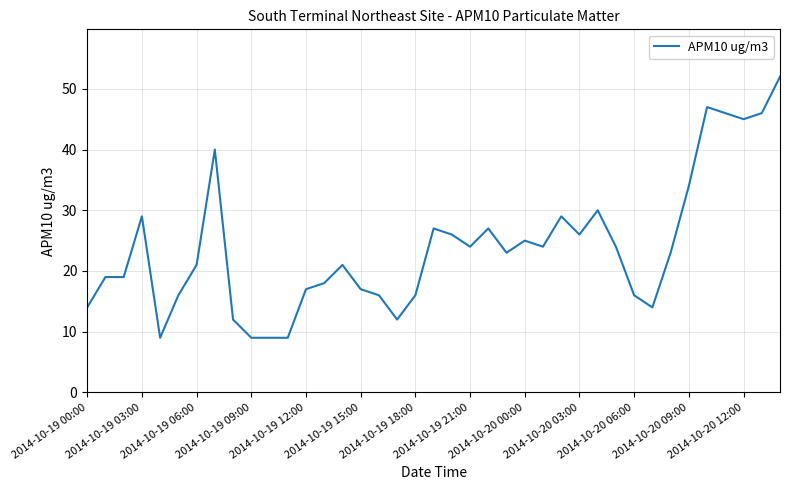

True or false: the data has more than 1 interior local peaks.

True